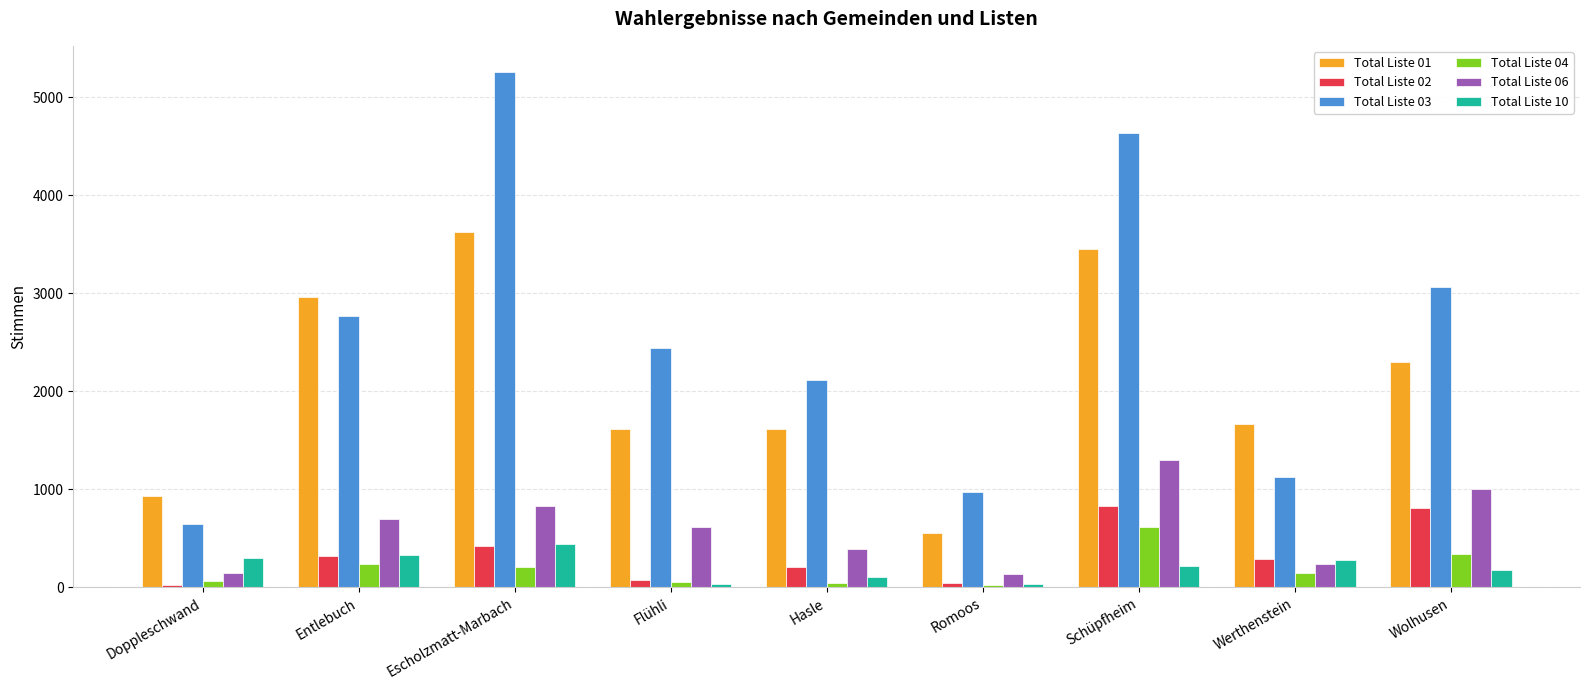

At which label does Total Liste 04 reach its peak?

Schüpfheim